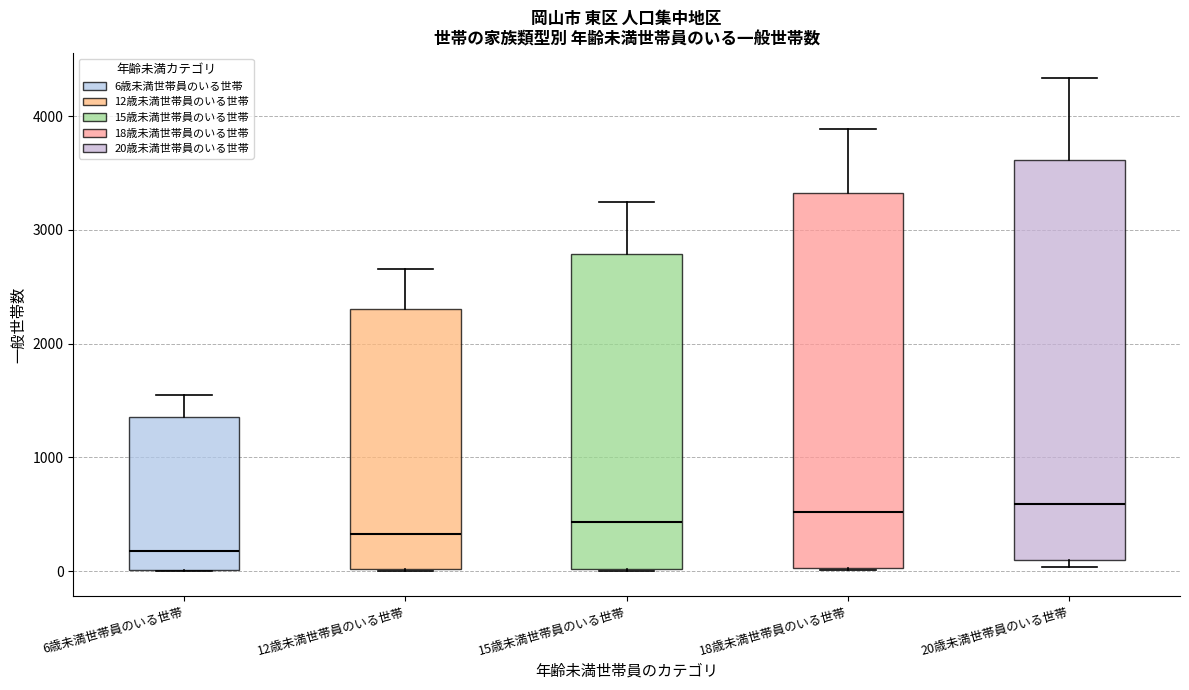

Which box is the tallest, from its lower edge to its upper edge?

20歳未満世帯員のいる世帯